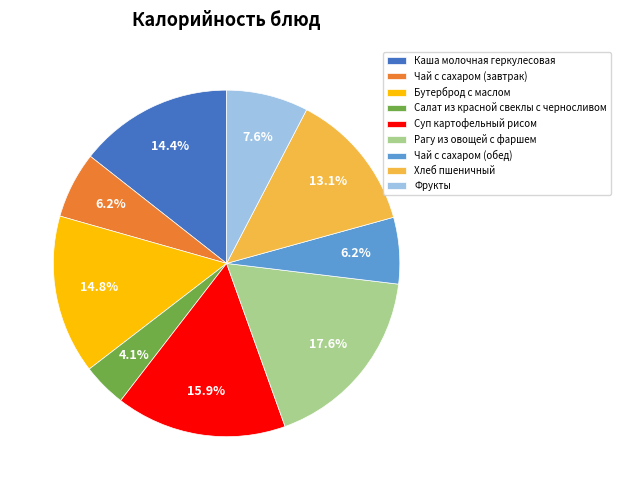

Combined, do Рагу из овощей с фаршем and Салат из красной свеклы с черносливом account for over 50%?

No